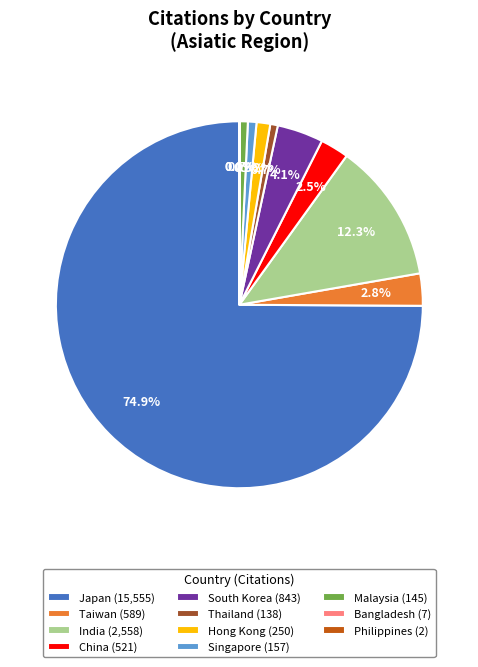

Does any single category account for the majority?

Yes